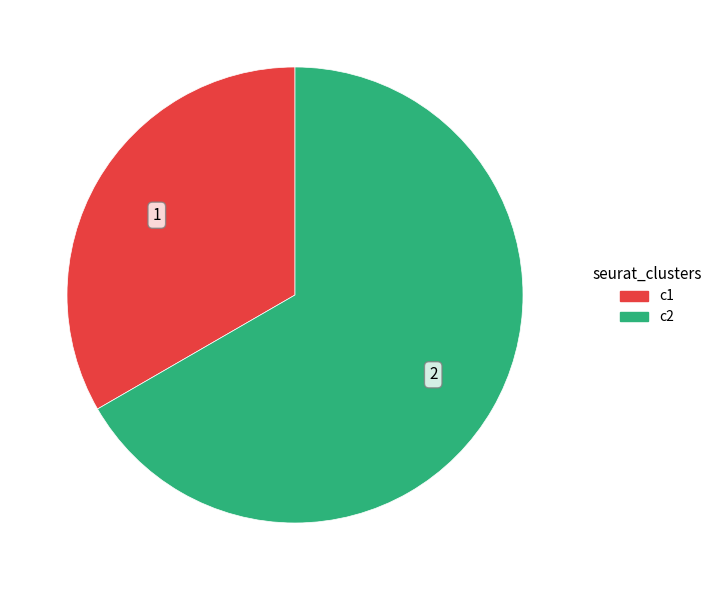

Between c2 and c1, which is larger?

c2